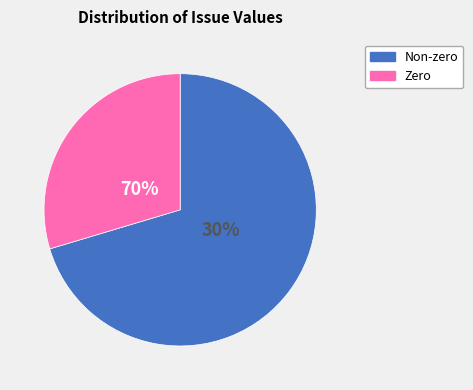

True or false: 2360 accounts for 5% of the total.

False